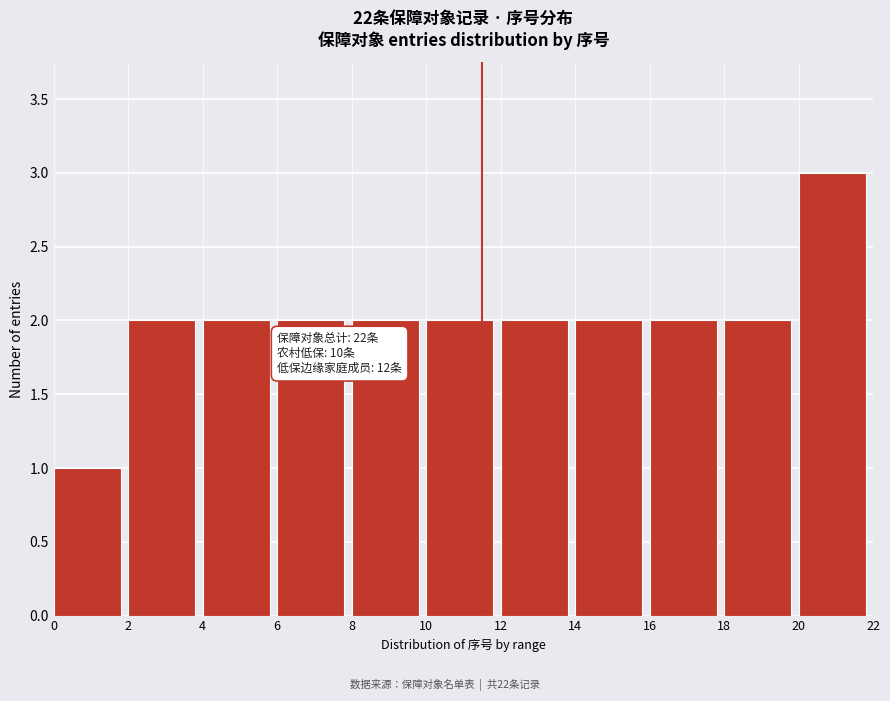

Over which range of the x-axis is the bar tallest?

20 to 22